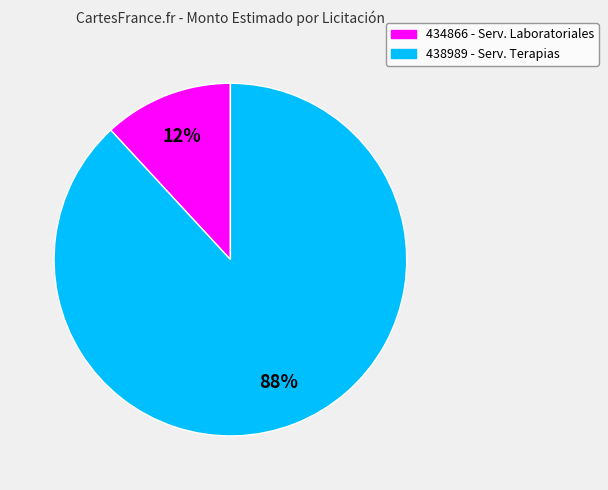

Is it true that 434866 - Serv. Laboratoriales is 12% of the pie?

True